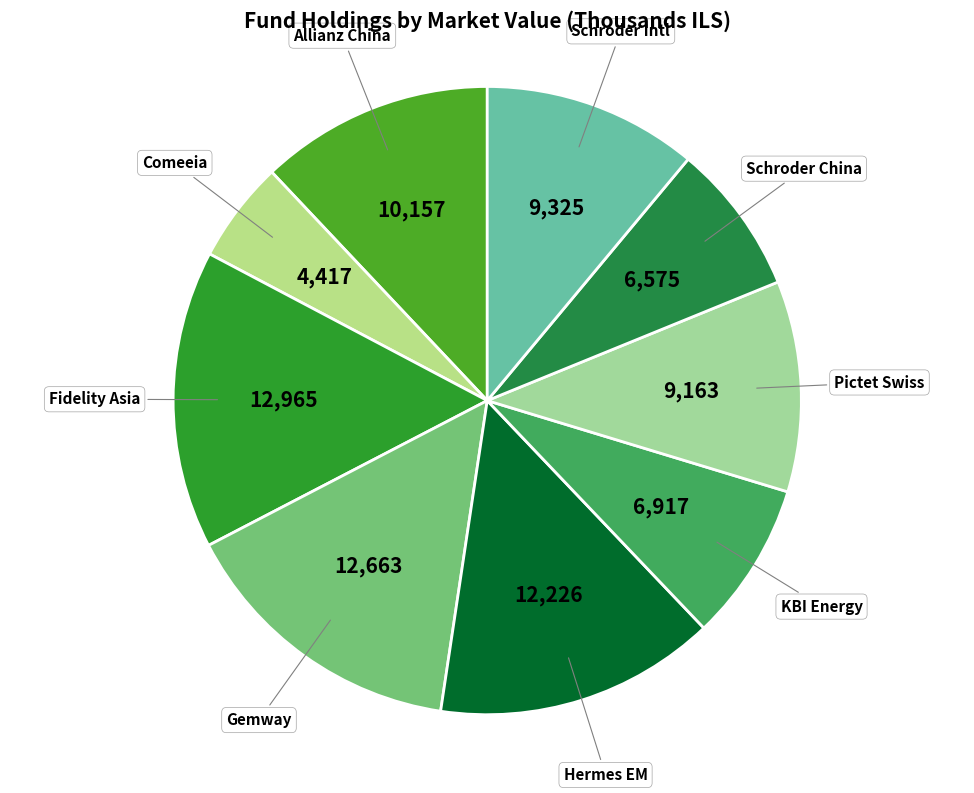

How many segments does this pie chart have?

9